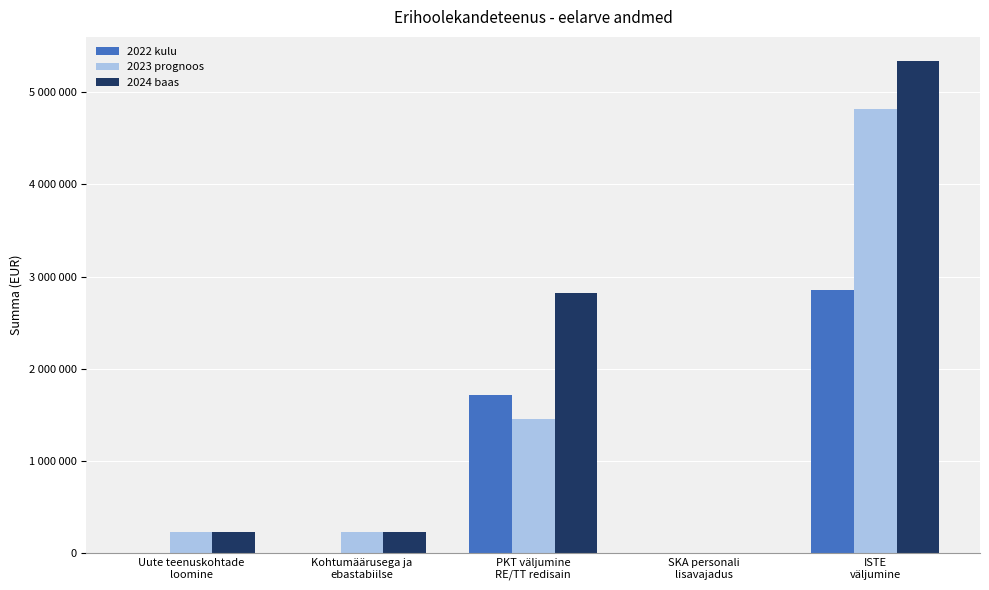

Which series has the largest total across all categories?

2024 baas